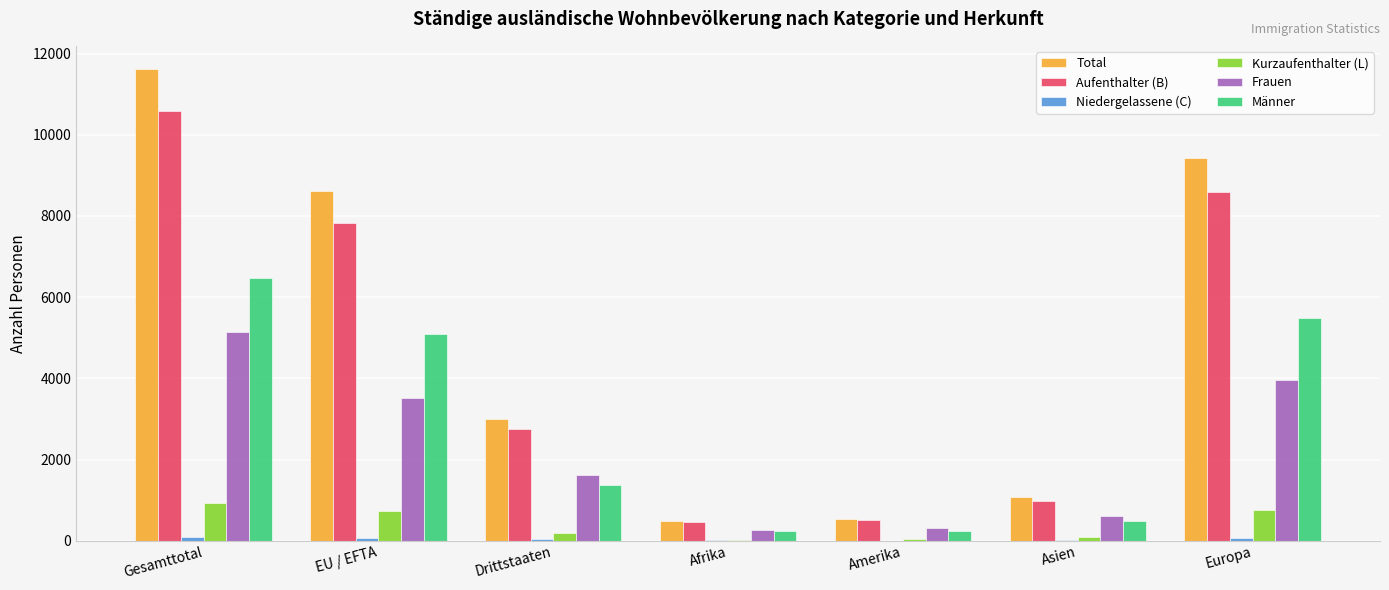

Which series has the widest spread of values?

Total